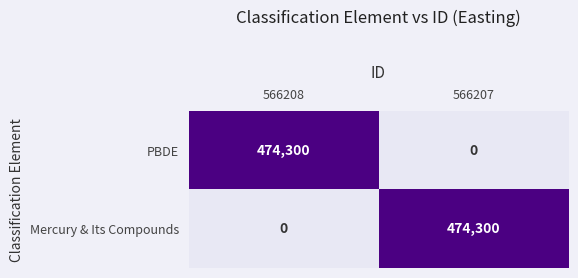

Is it true that Mercury & Its Compounds equals 0 at 566208?

True